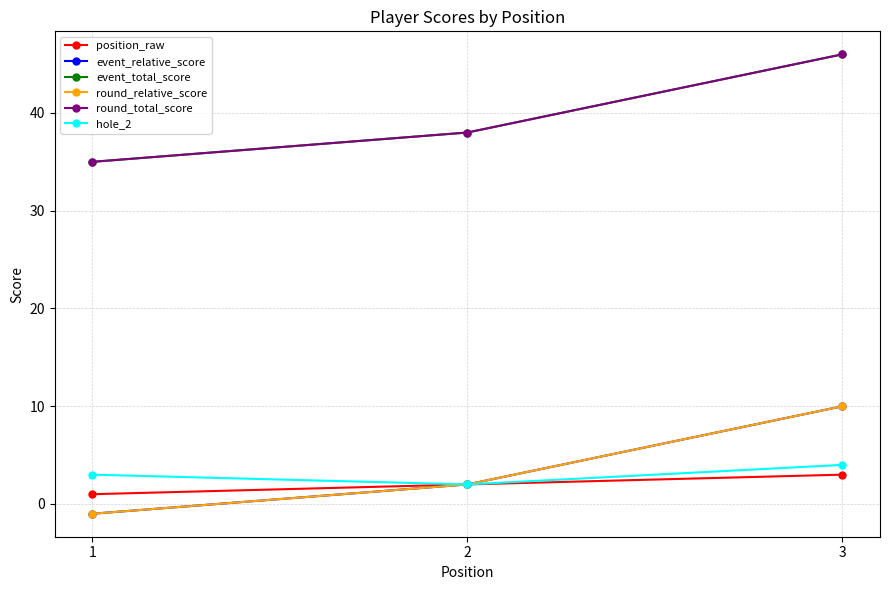

At which label does round_total_score first exceed 38?

3